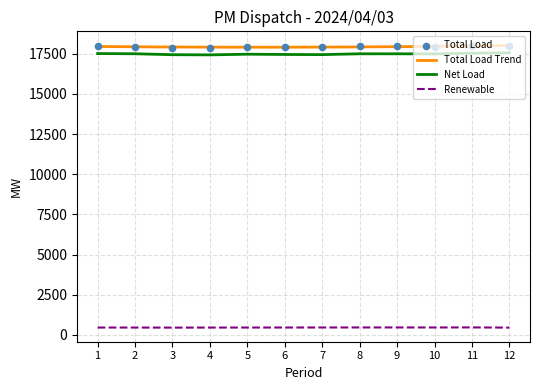

What is the total value across all series at 7?

35816.8